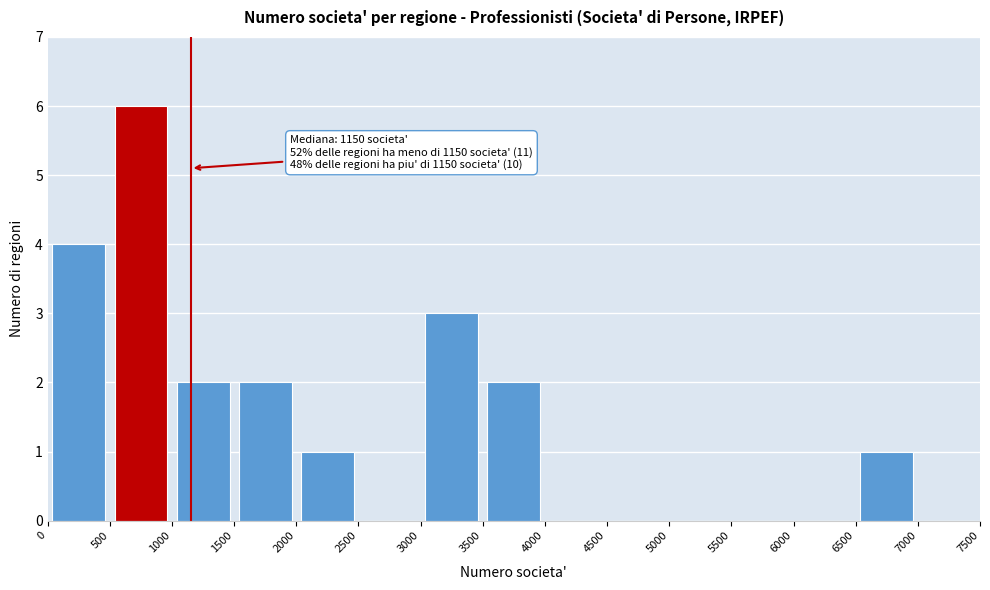

Which range on the x-axis has the tallest bar?

500 to 1000